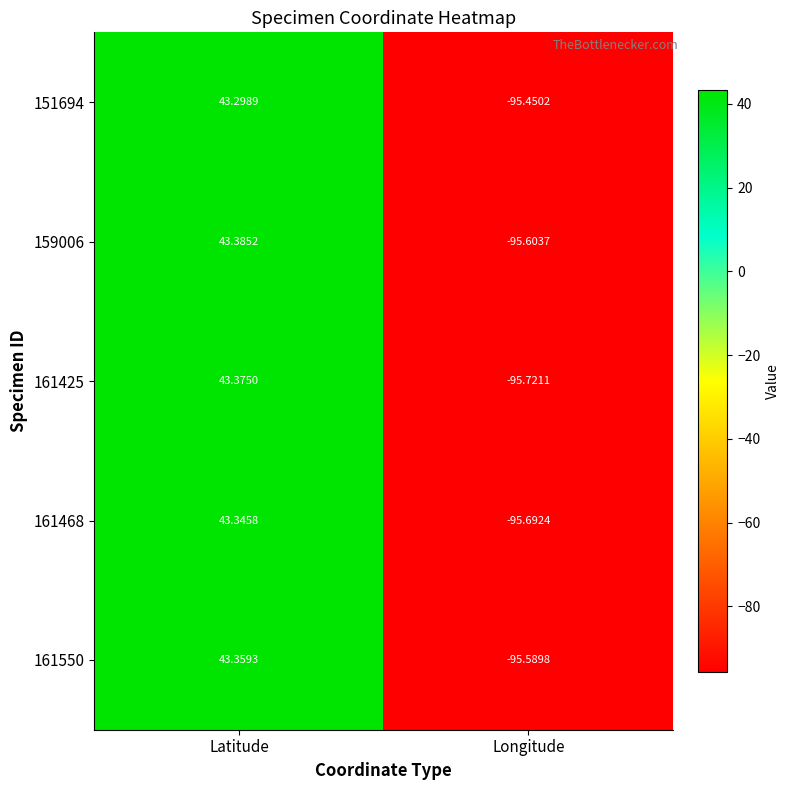

Where does the 161425 series first go above 43?

Latitude